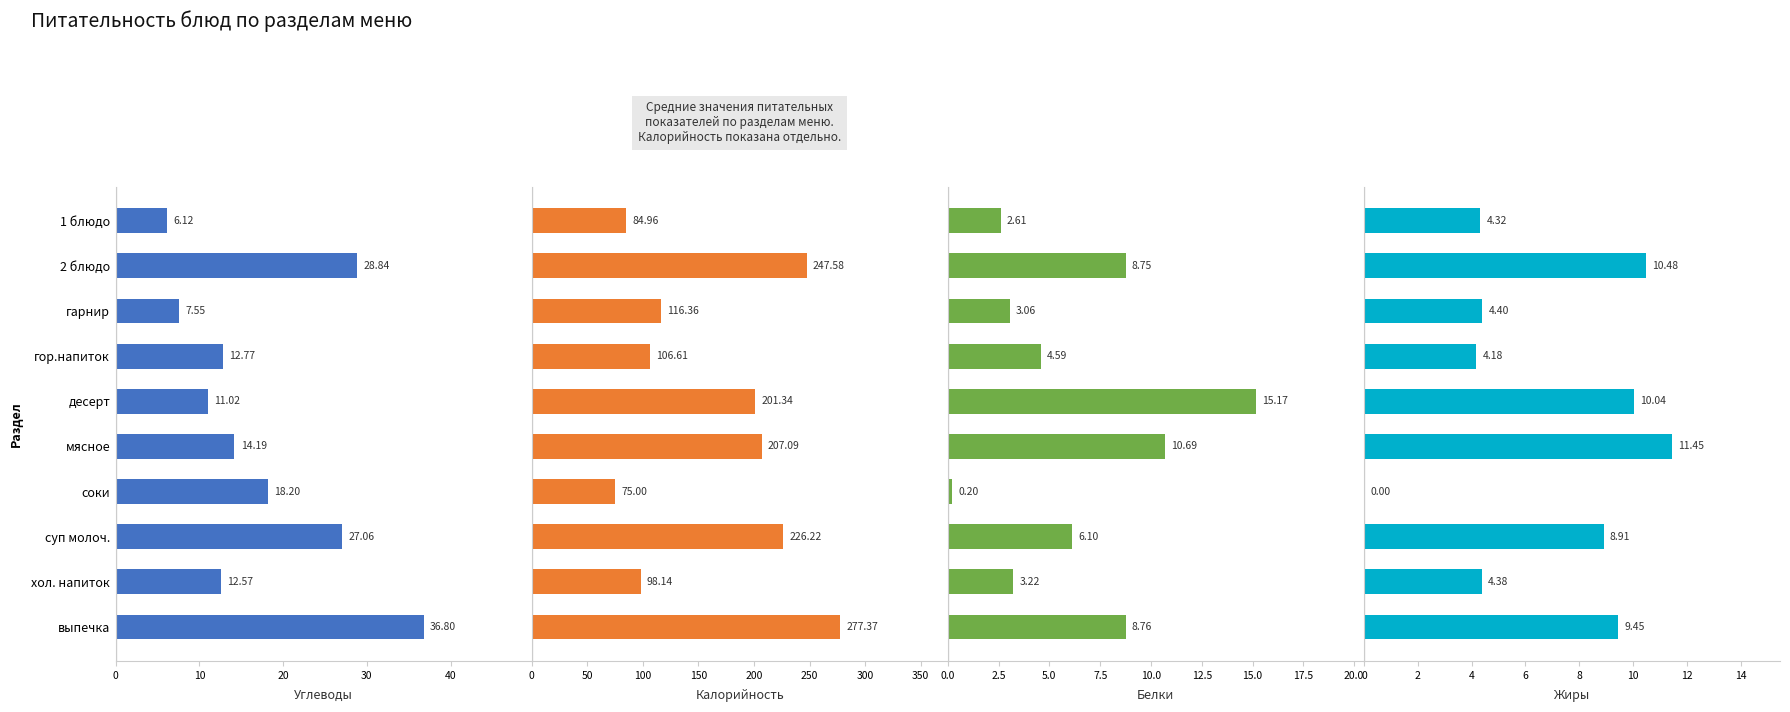

At how many categories does at least one series exceed 223?

3